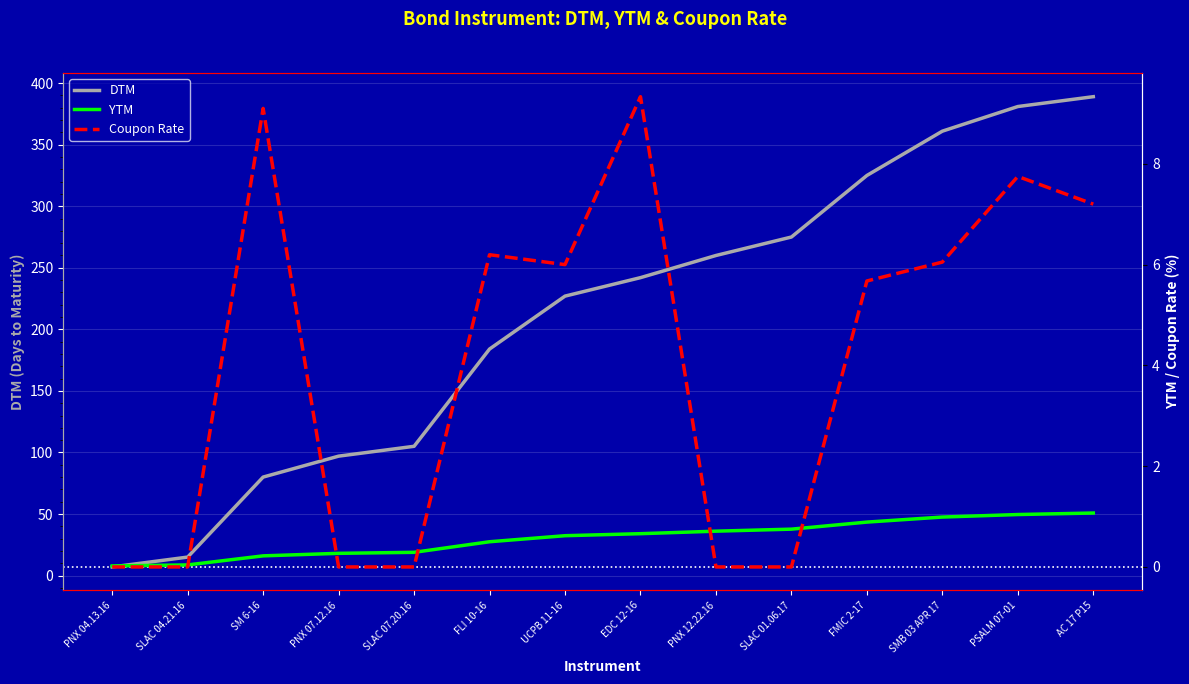

Reading left to right, list all the values displayed in this chart.

DTM: 7.0	15.0	80.0	97.0	105.0	184.0	227.0	242.0	260.0	275.0	325.0	361.0	381.0	389.0
YTM: 0.0	0.0	0.2	0.3	0.3	0.5	0.6	0.7	0.7	0.8	0.9	1.0	1.0	1.1
Coupon Rate: 0.0	0.0	9.1	0.0	0.0	6.2	6.0	9.3	0.0	0.0	5.7	6.0	7.8	7.2